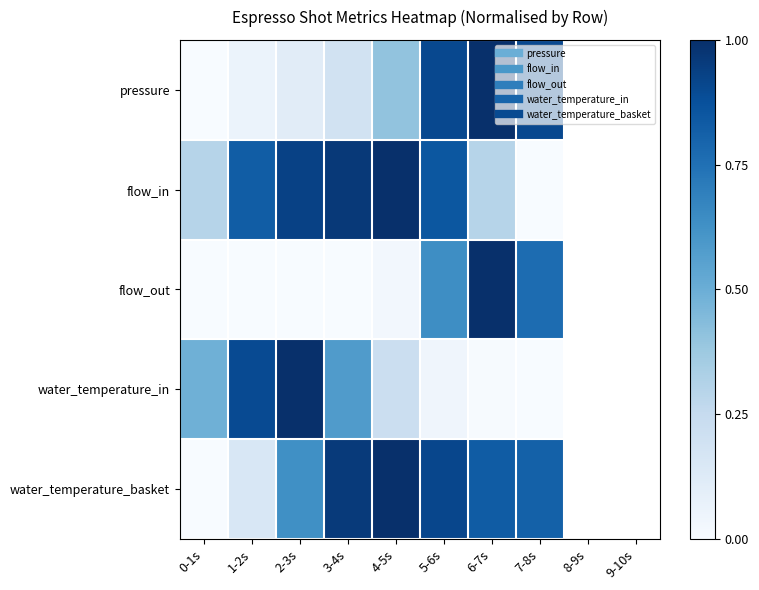

At how many categories does at least one series exceed 0?

8